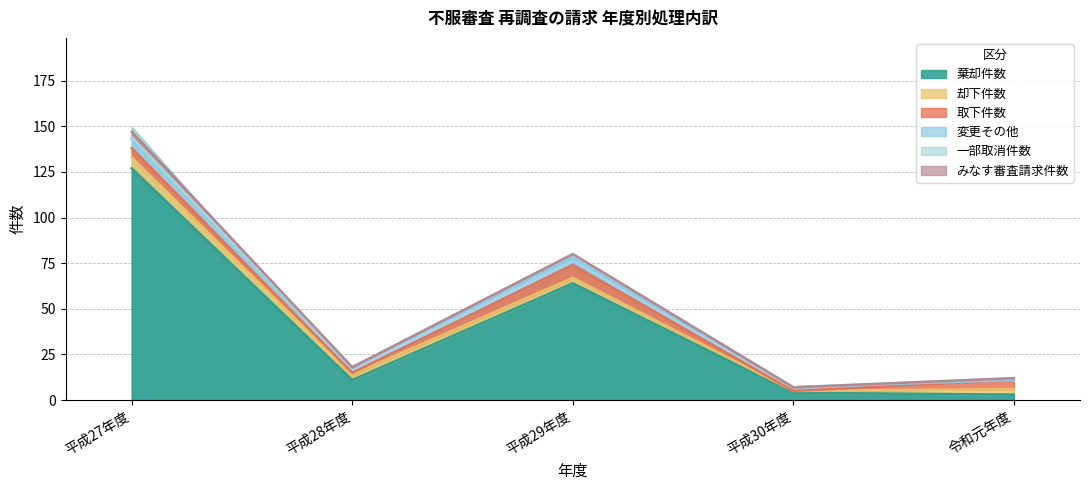

List the labels in order of 取下件数 value, smallest first.

平成30年度, 平成28年度, 平成27年度, 令和元年度, 平成29年度